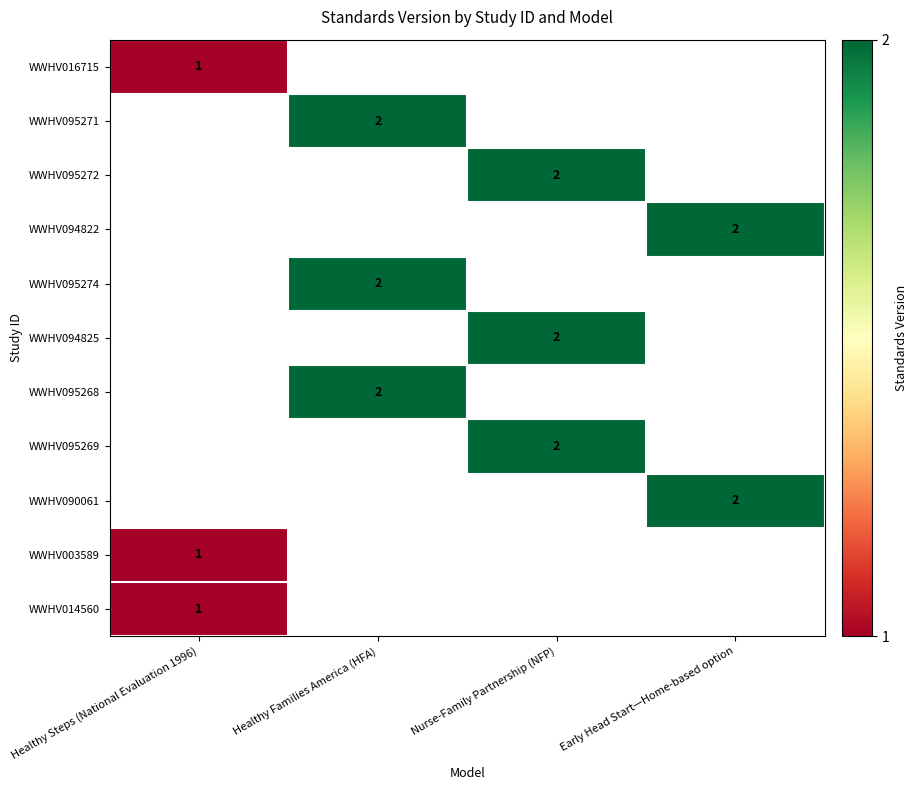

Which category has the lowest value in the WWHV014560 series?

Healthy Steps (National Evaluation 1996)